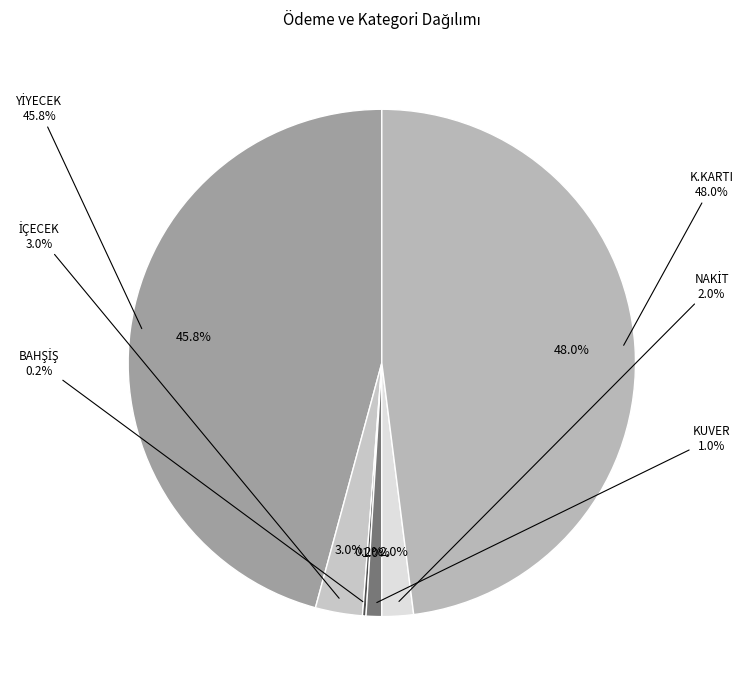

To the nearest percent, what portion does KUVER represent?

1%